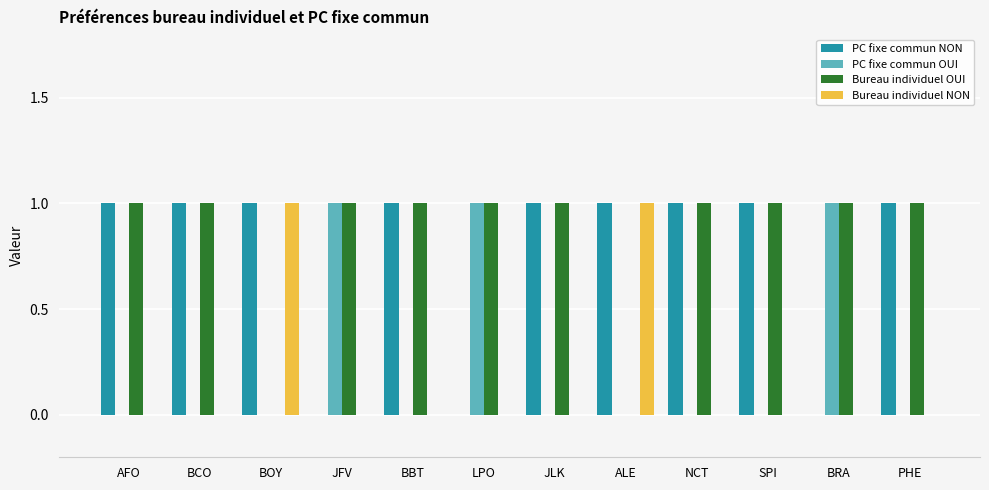

Are the bars horizontal?

No